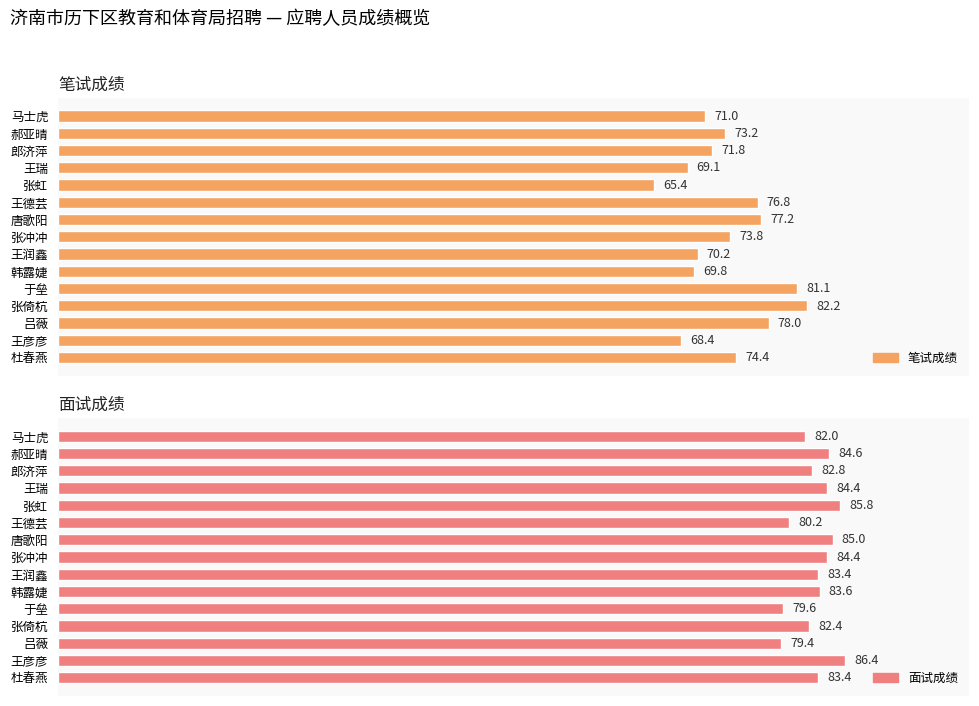

Which has a higher value, 王彦彦 or 张冲冲?

张冲冲